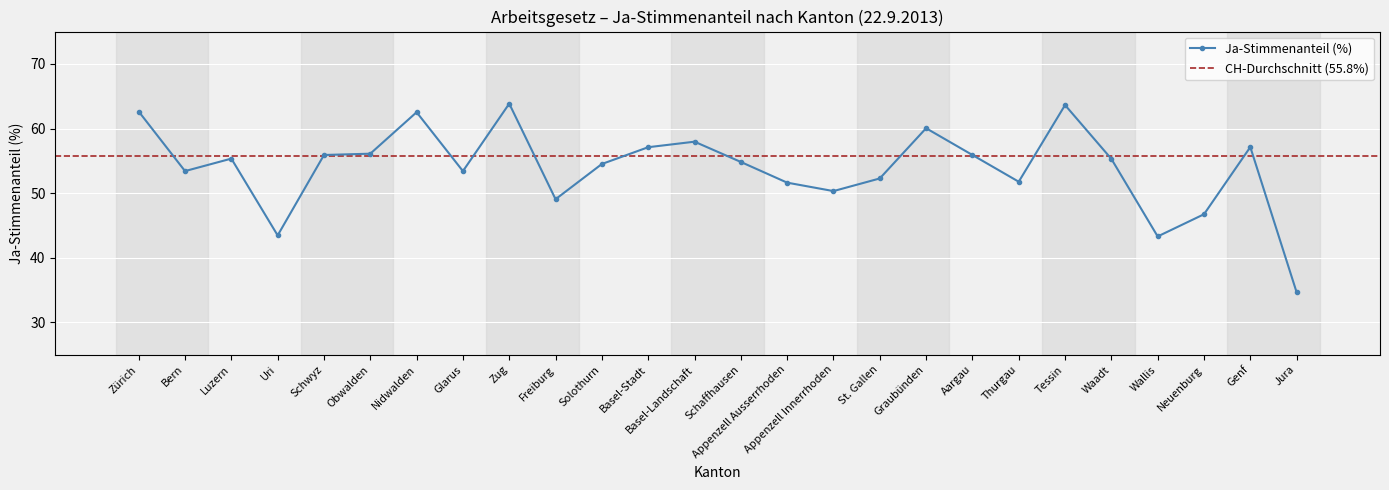

What is the change in value from Appenzell Ausserrhoden to Appenzell Innerrhoden?

-1.3